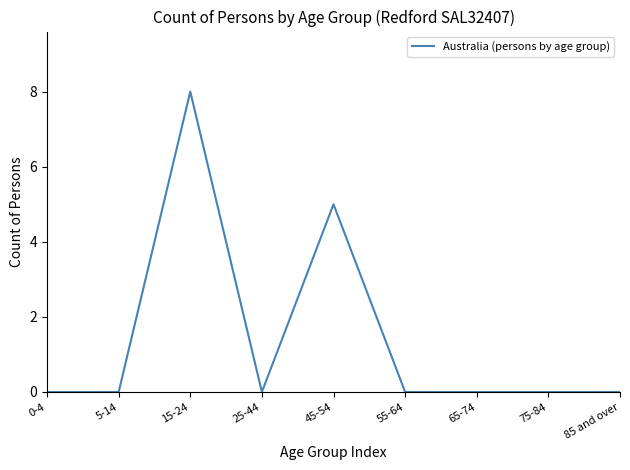

At which label is the value closest to 4?

45-54